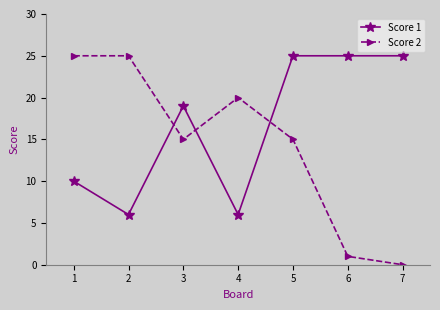

What is the total value across all series at 3?

34